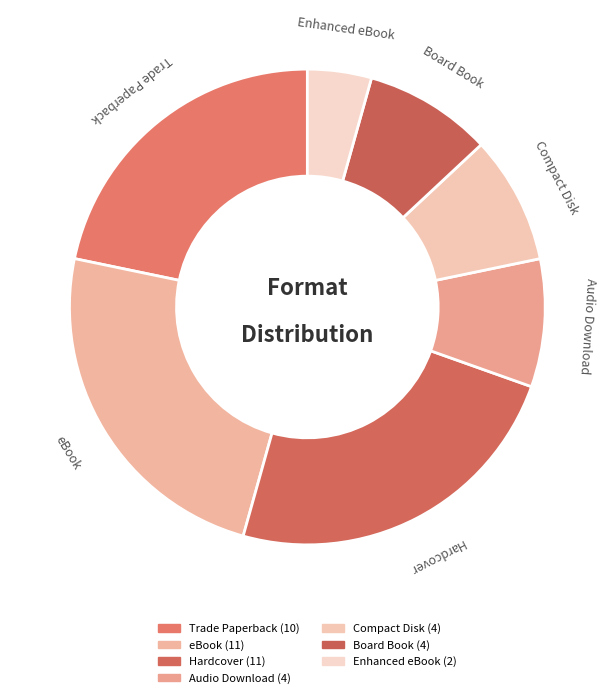

How many slices are in this pie chart?

7